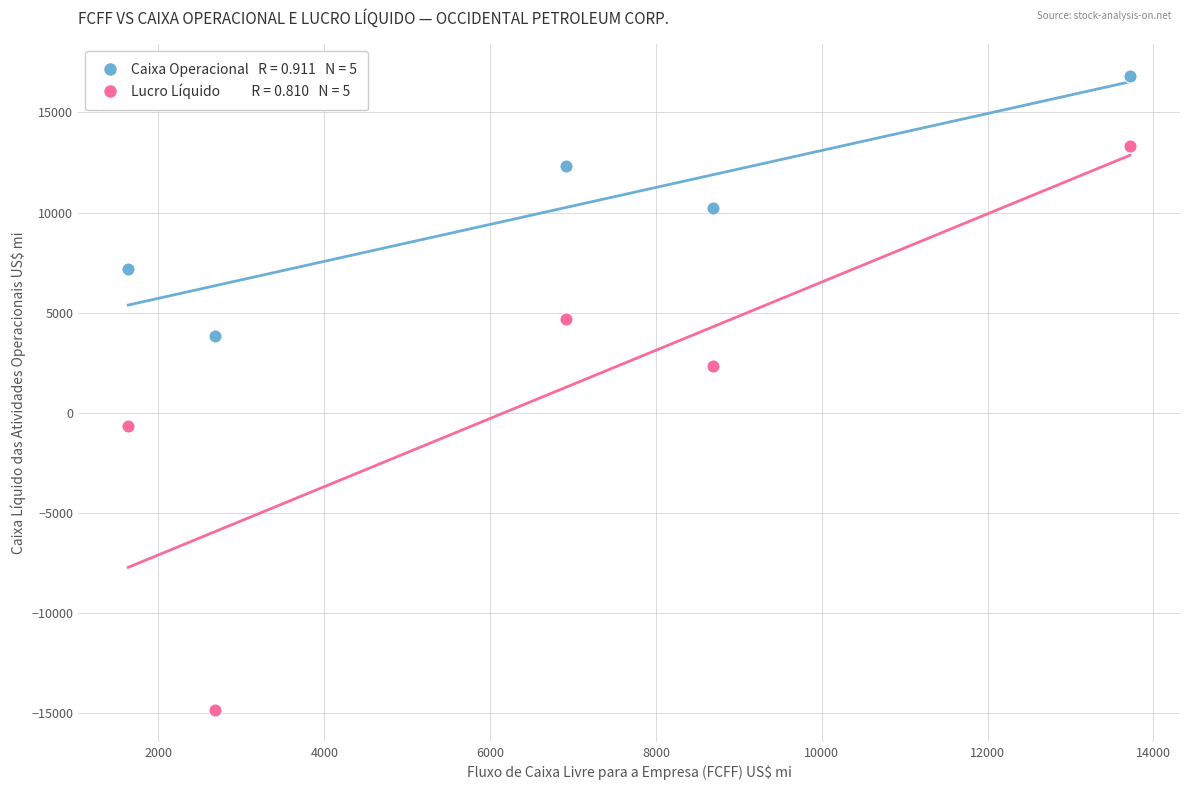

Across all data points, what is the range of Y values (max minus min)?

31641